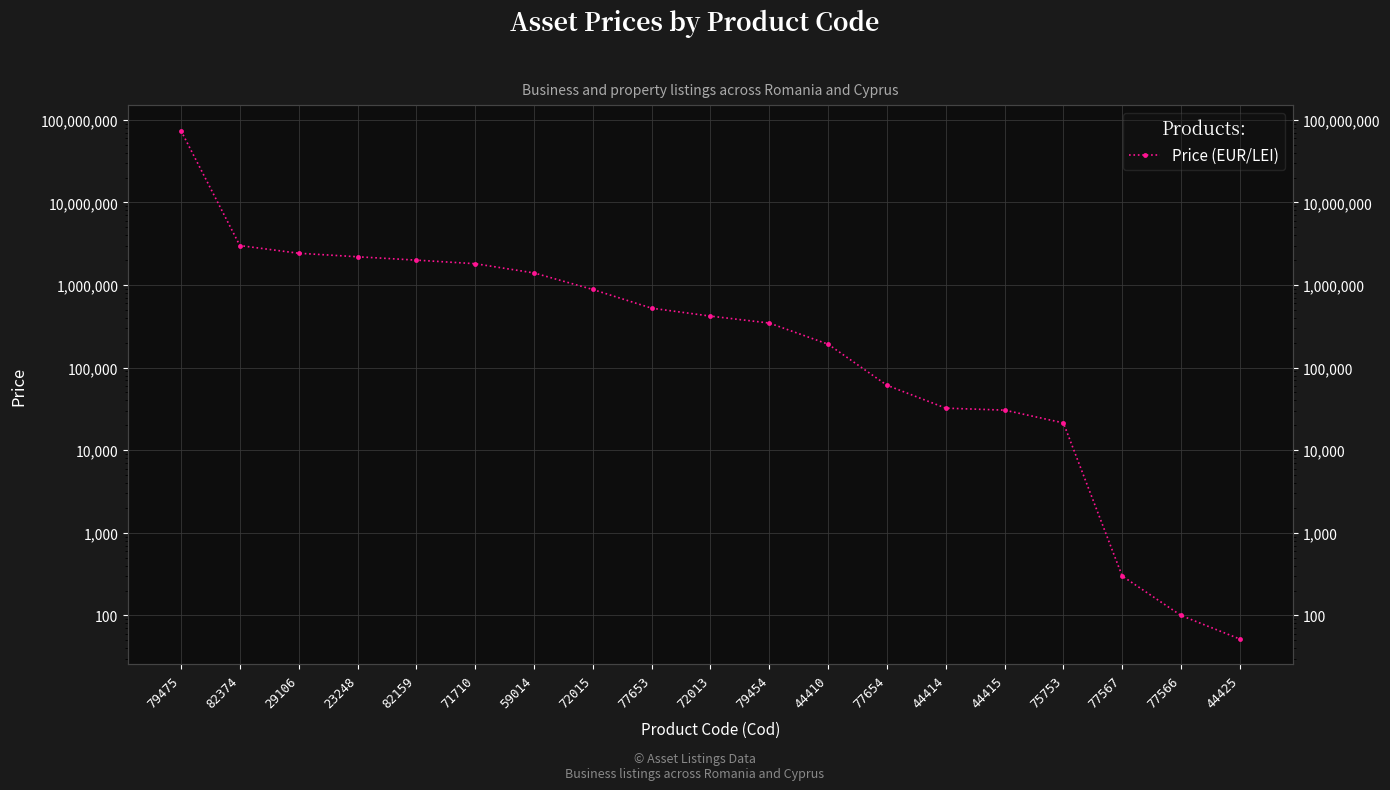

What is the label of the 15th point from the right?

82159